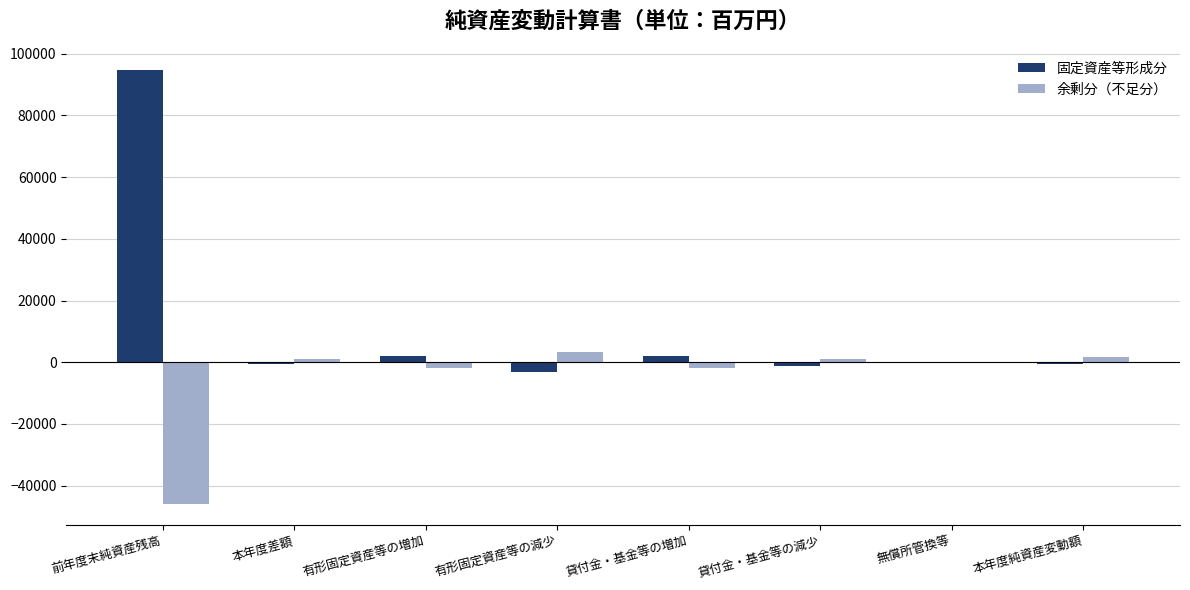

Is the value of 余剰分（不足分） at 前年度末純資産残高 greater than the value of 固定資産等形成分 at 本年度純資産変動額?

No